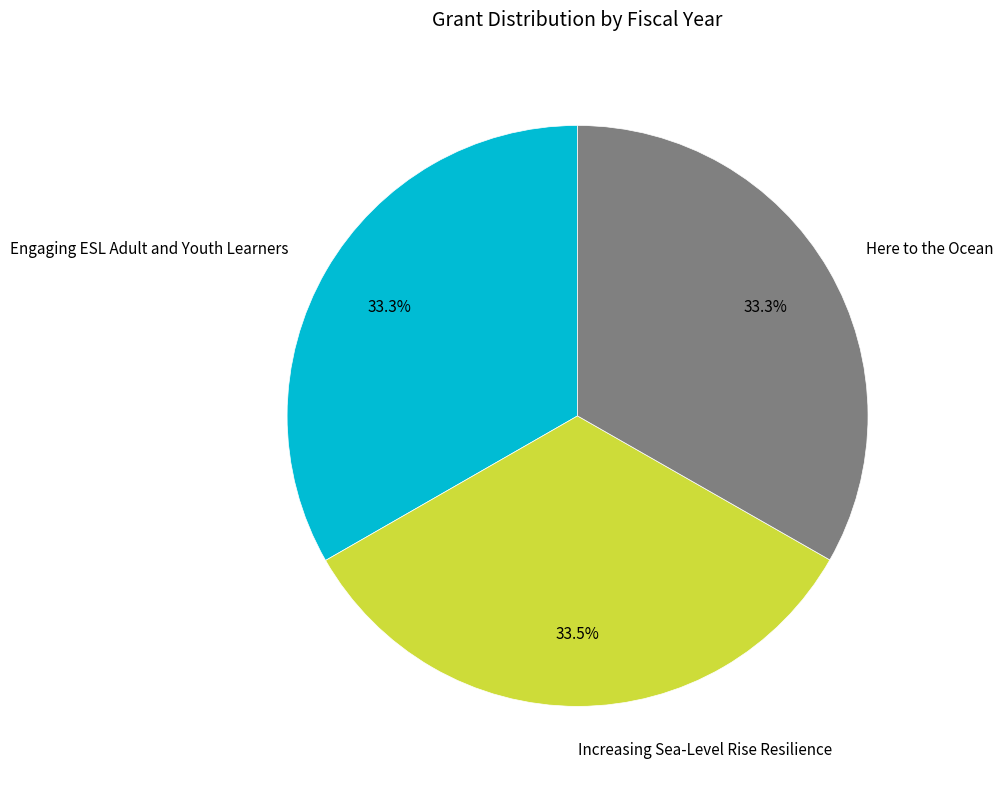

True or false: Here to the Ocean accounts for 19% of the total.

False